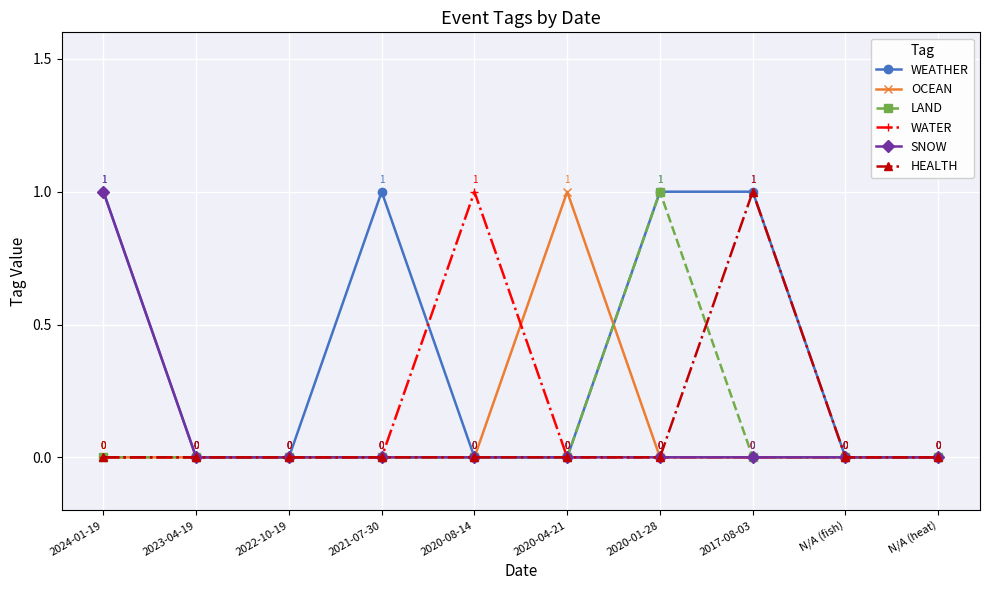

Is this an area chart (filled region under the line)?

No